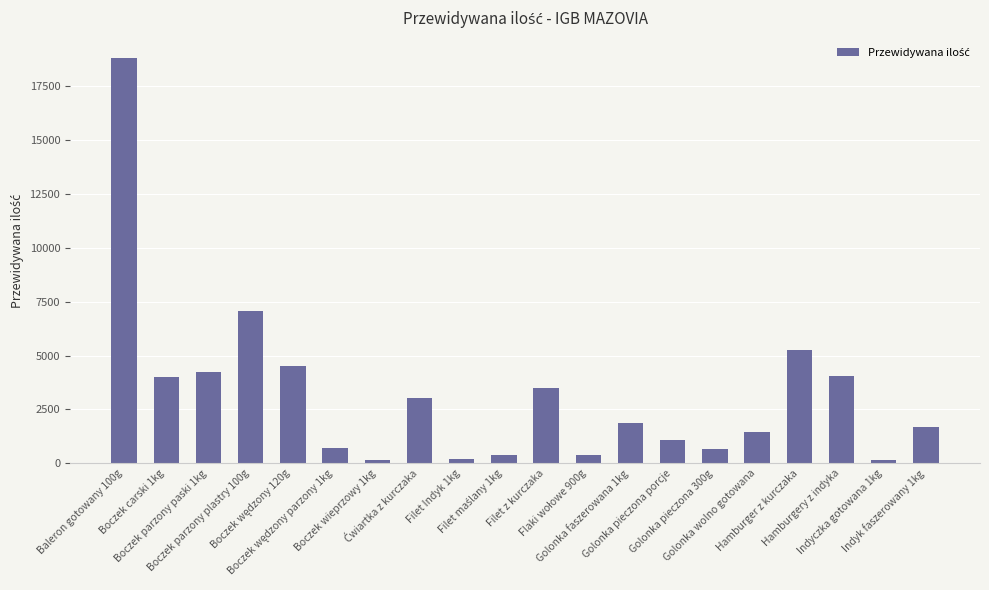

The value at Hamburgery z indyka is 4050. True or false?

True